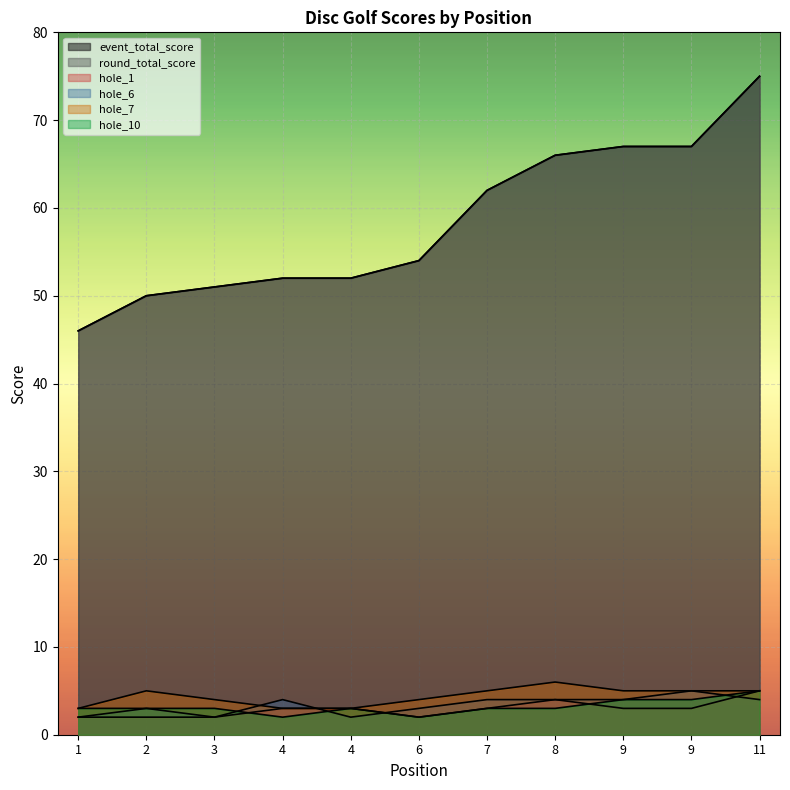

The hole_1 series shows 3 at 9. True or false?

True